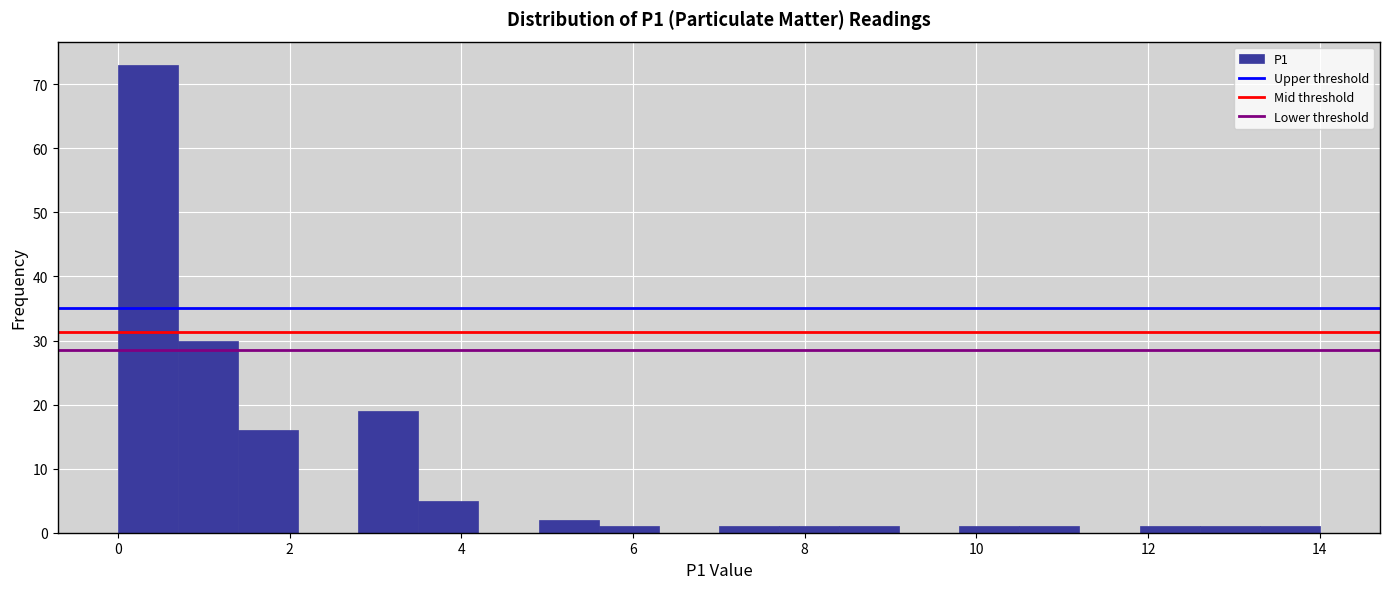

Around what value on the x-axis is the tallest bar? Give the approximate position of its centre, as read against the axis.

0.4